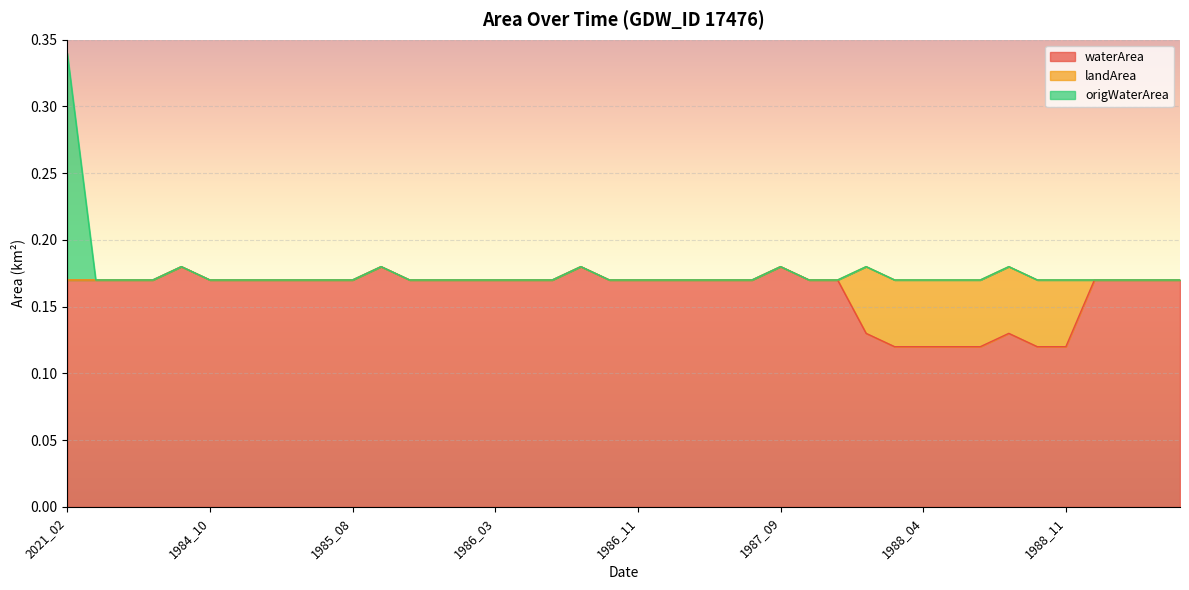

Which series changed the most between 1986_07 and 1986_09?

waterArea